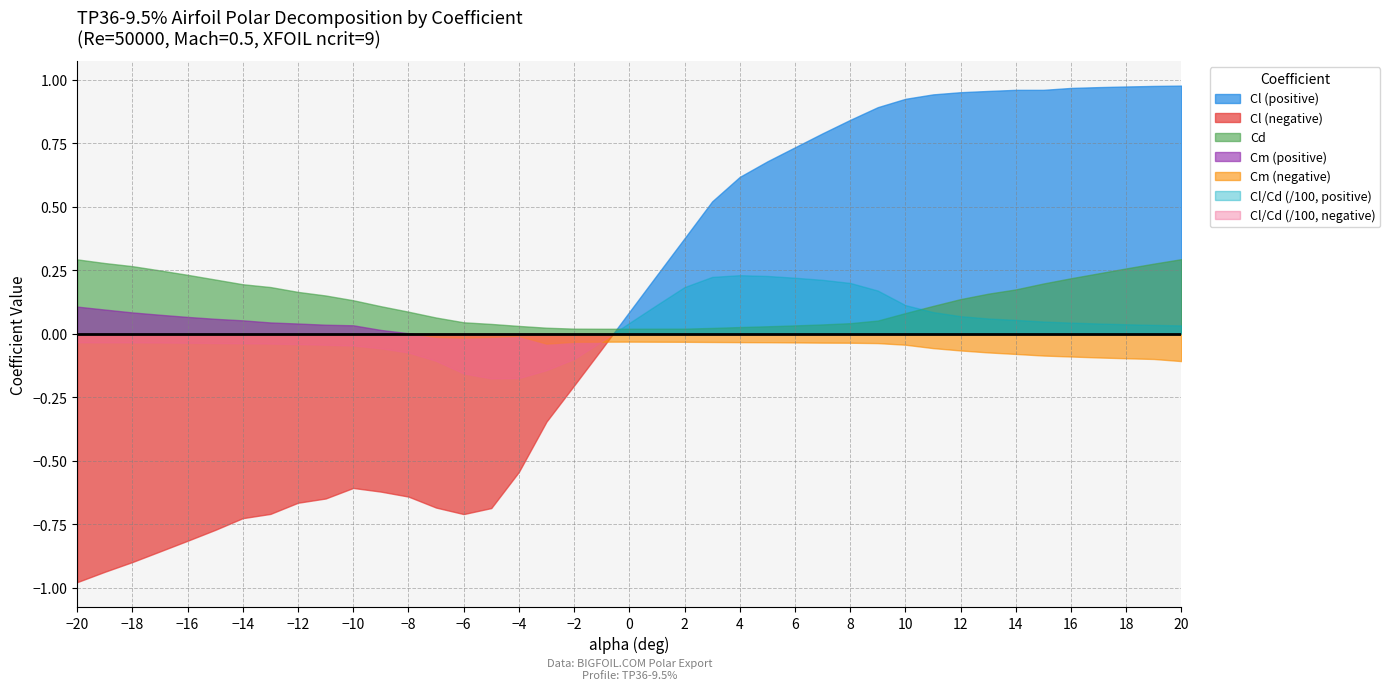

Does the chart have visible grid lines?

Yes